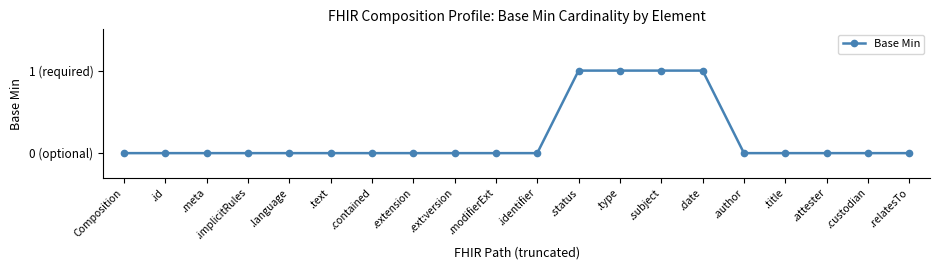

True or false: there are more than 2 points higher than both neighbors.

False